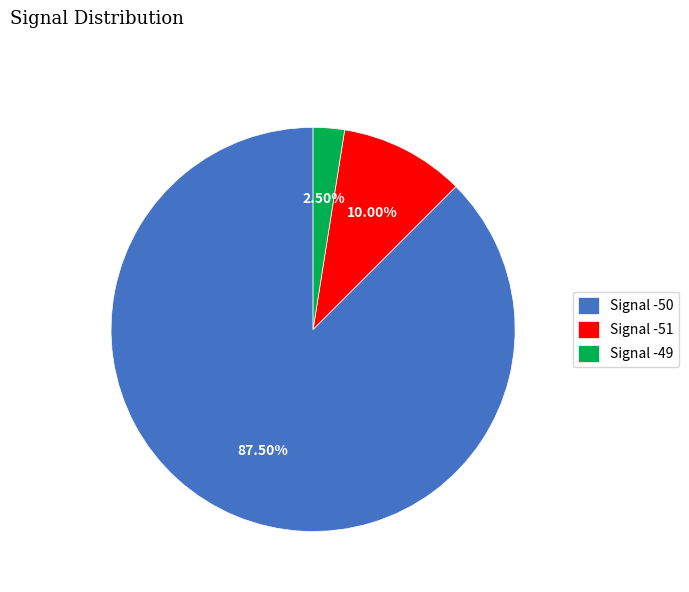

Rank the categories by value from lowest to highest.

Signal -49, Signal -51, Signal -50